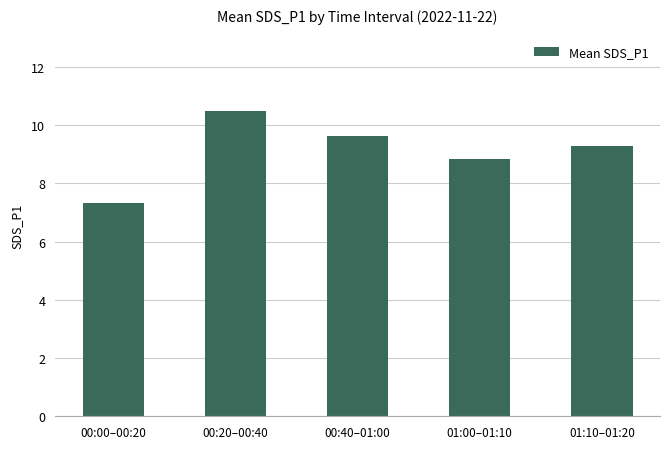

Rank the categories by value from highest to lowest.

00:20–00:40, 00:40–01:00, 01:10–01:20, 01:00–01:10, 00:00–00:20